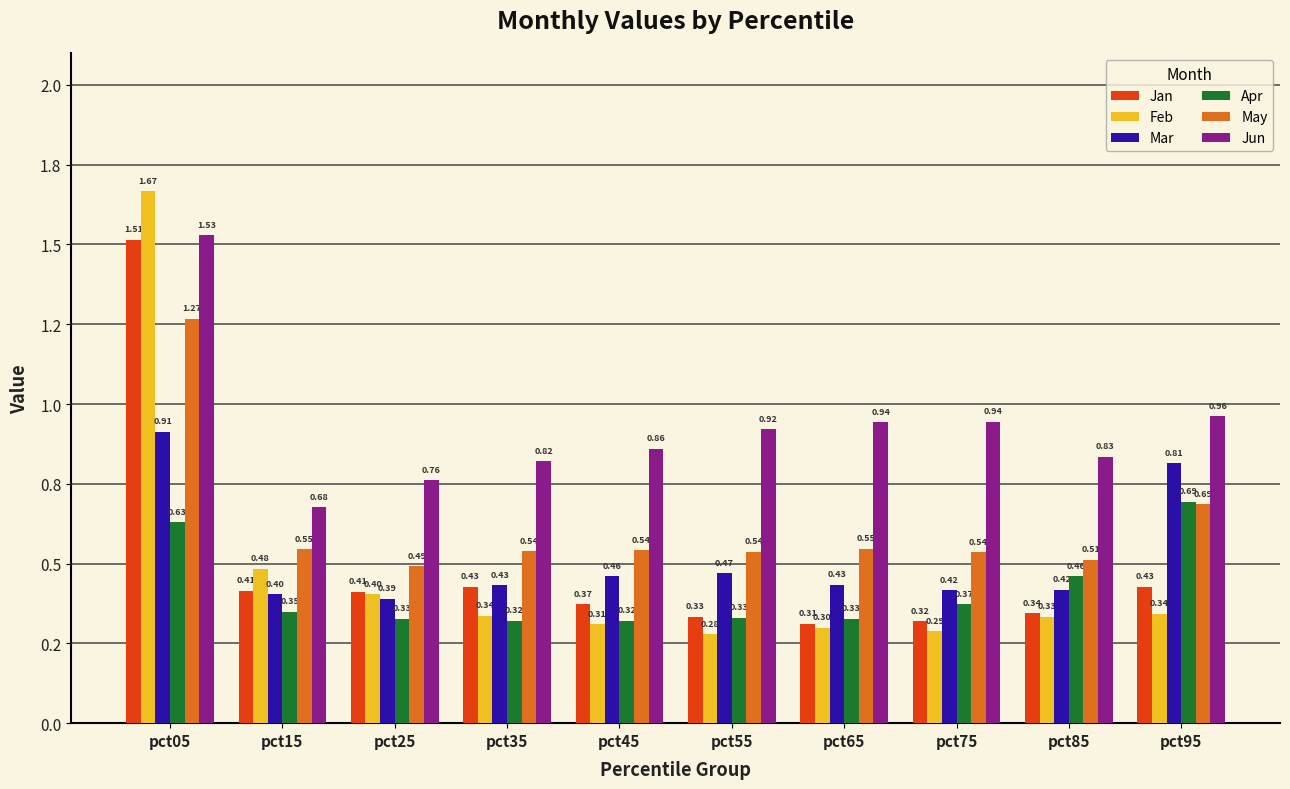

Is it true that Apr equals 0.5 at pct85?

True